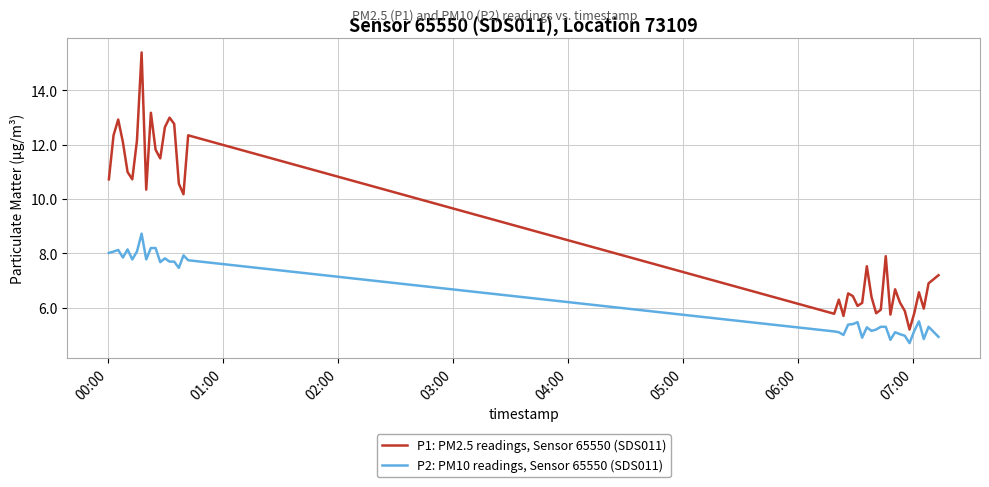

True or false: P1: PM2.5 readings, Sensor 65550 (SDS011) and P2: PM10 readings, Sensor 65550 (SDS011) intersect in this chart.

False